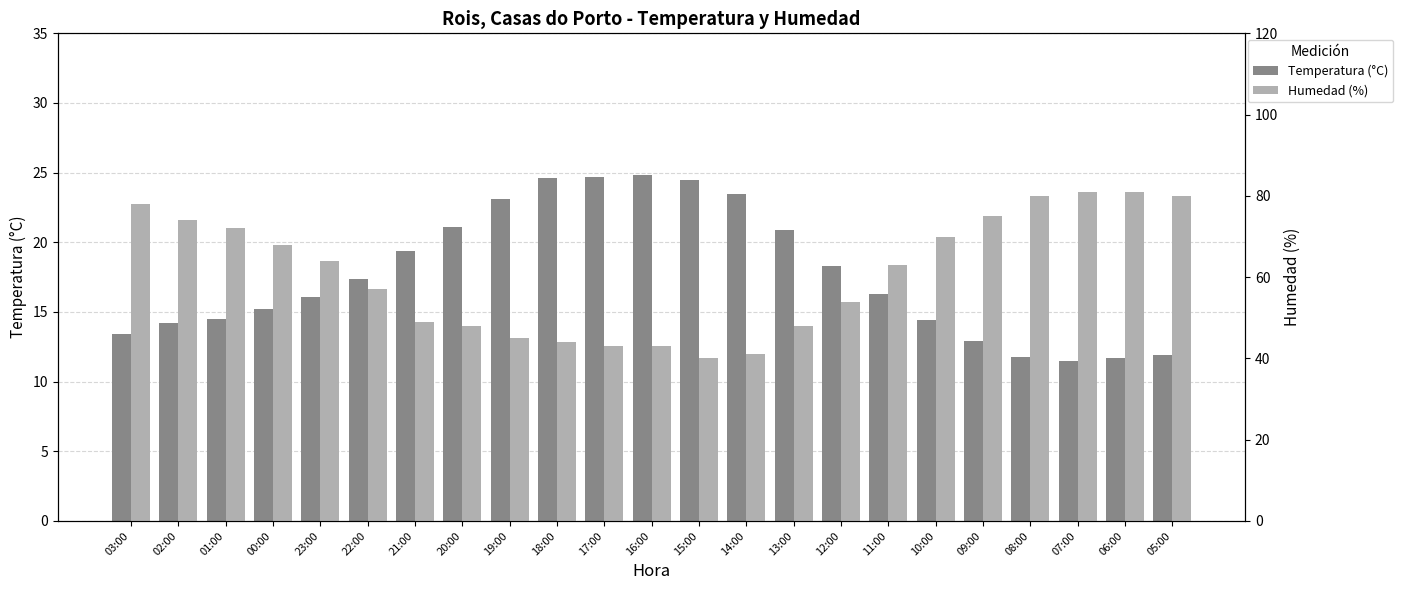

What position from the left is 06:00?

22